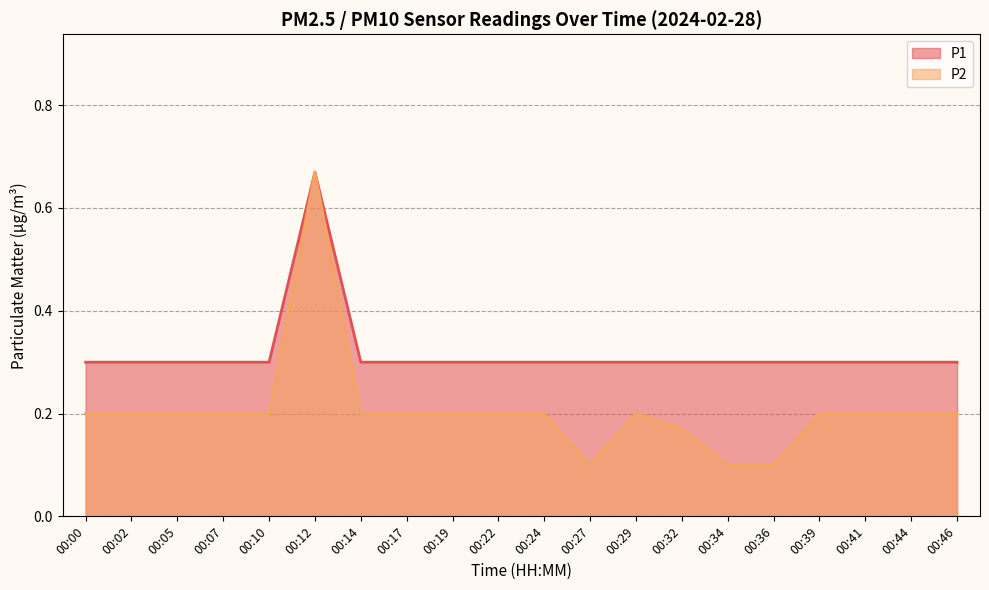

True or false: P2 and P1 cross at least once.

False